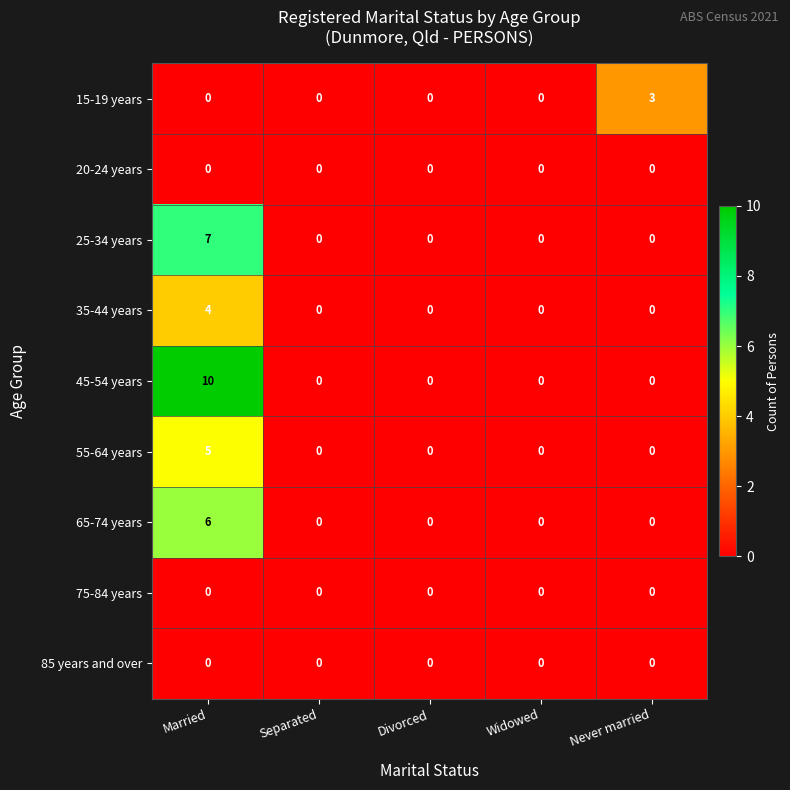

Which series has the largest total across all categories?

45-54 years